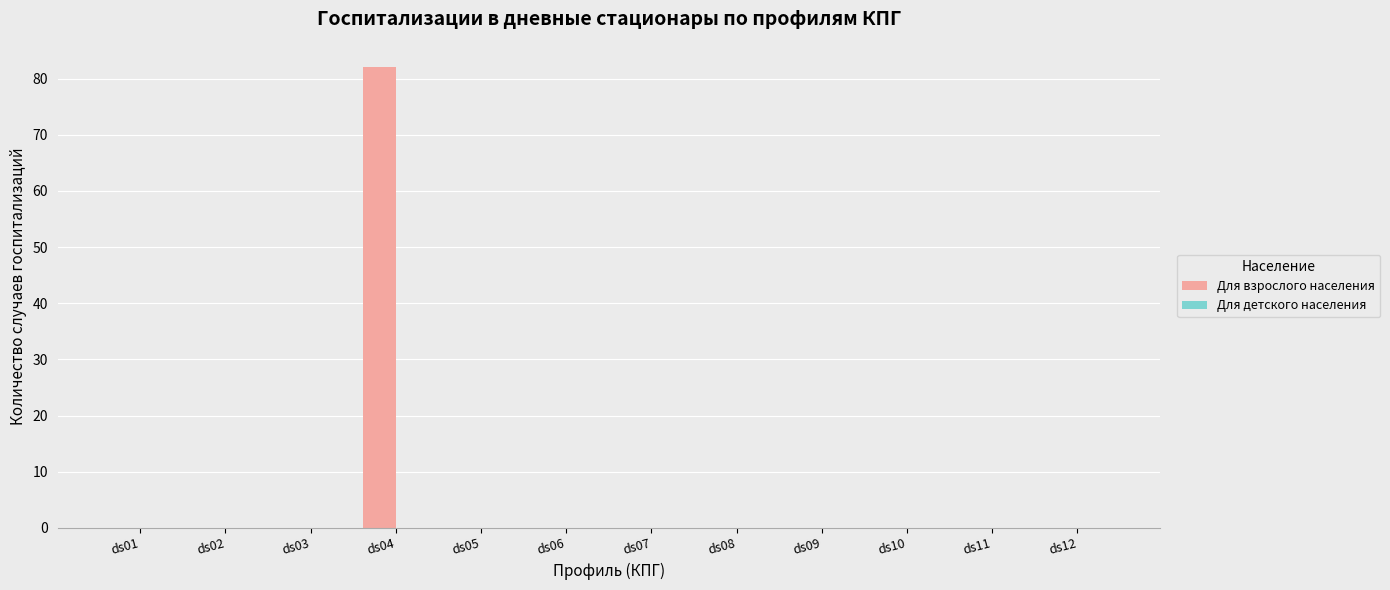

What is the change in value from ds03 to ds04?

+82